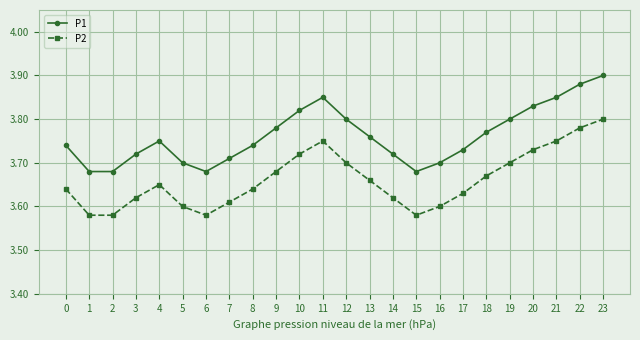

True or false: P1 has a value of 3.7 at 16.

True